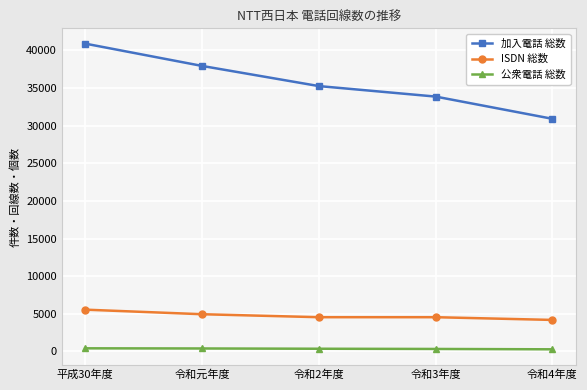

Where does the 加入電話 総数 series first go above 35248?

平成30年度